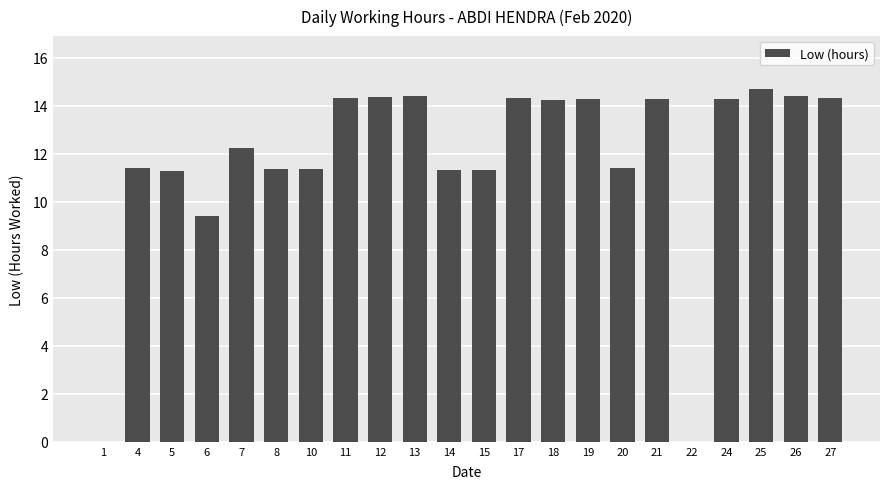

What is the change in value from 6 to 21?

+4.9